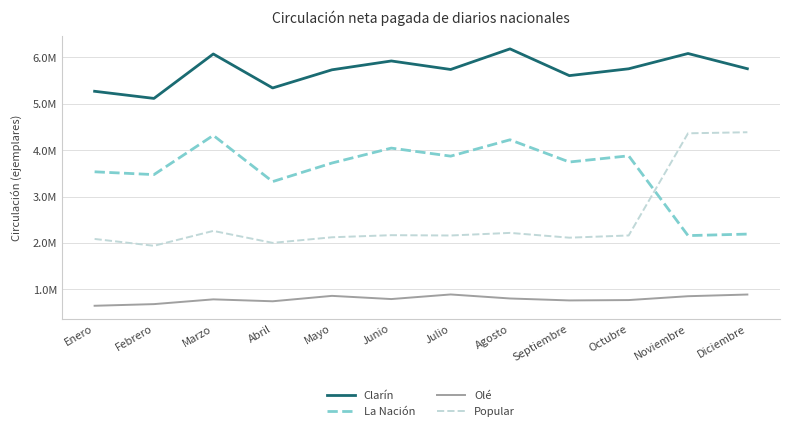

What are all the series names shown in the legend?

Clarín, La Nación, Olé, Popular